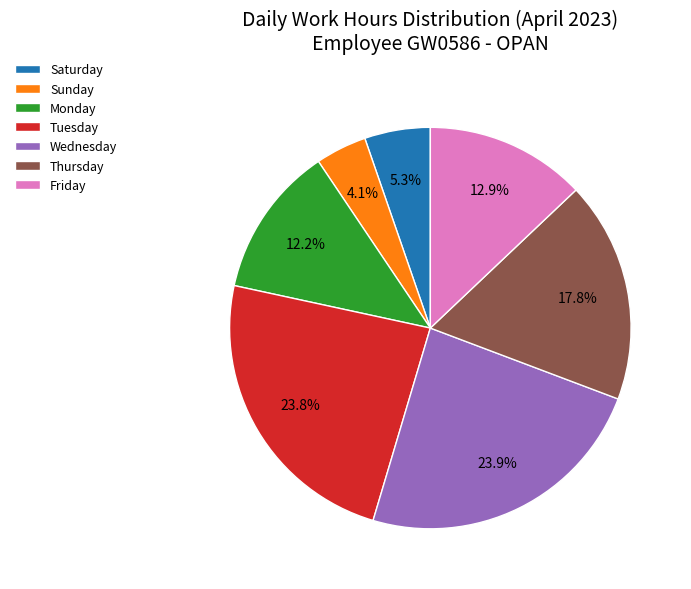

Does any single category account for the majority?

No